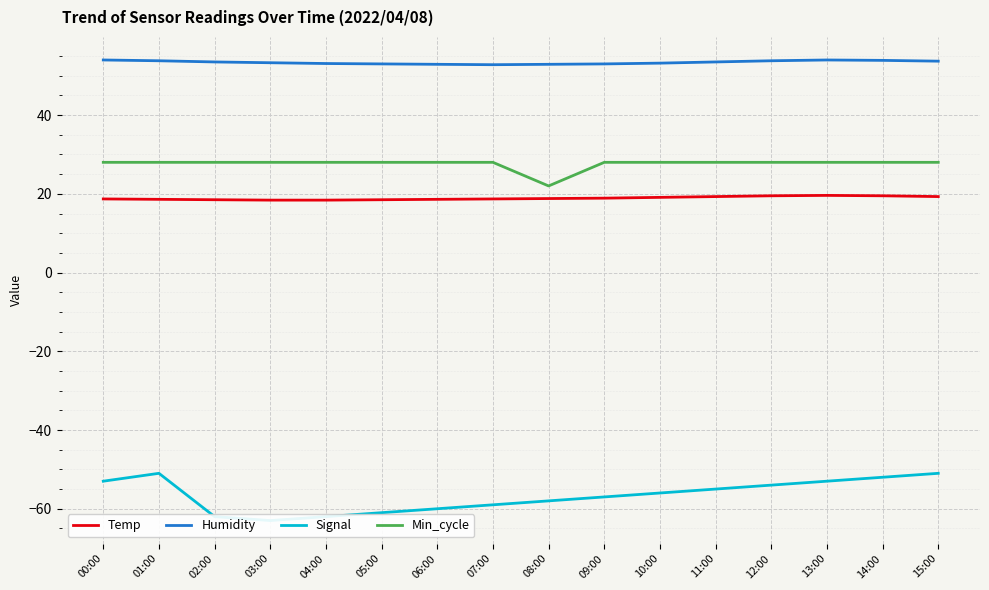

What is the smallest value displayed?

-63.0